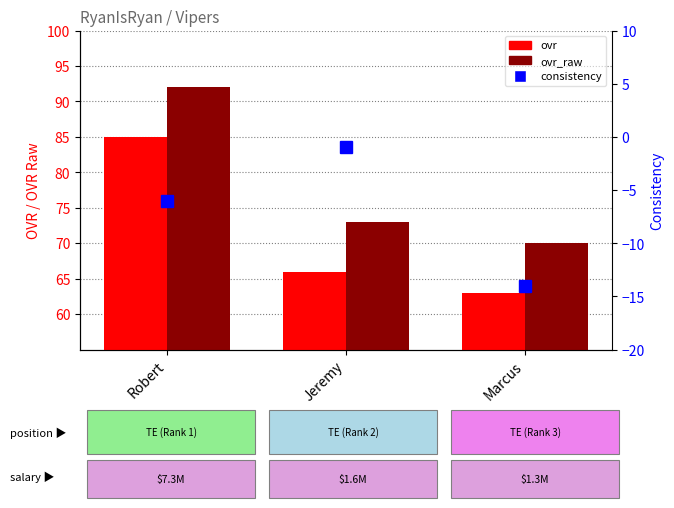

At which label is ovr_raw closest to 81?

Jeremy